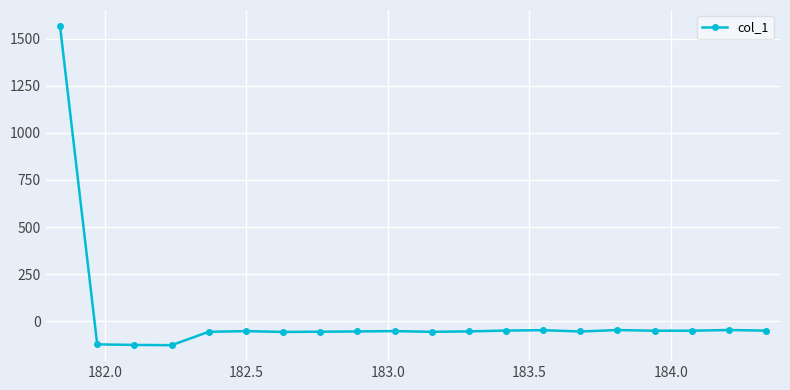

What is the value of the 11th point from the left?

-56.0